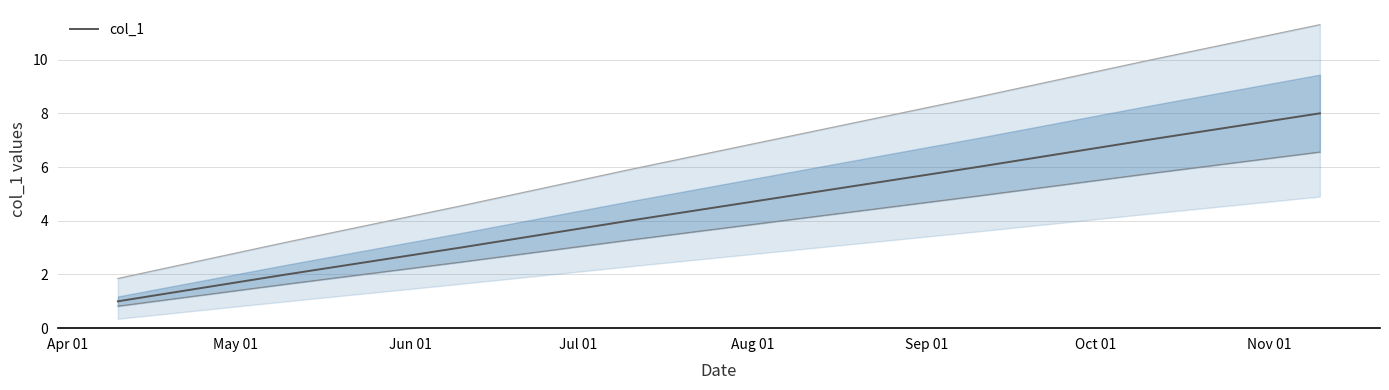

List the labels in order of value, smallest first.

Apr 01, May 01, Jun 01, Jul 01, Aug 01, Sep 01, Oct 01, Nov 01